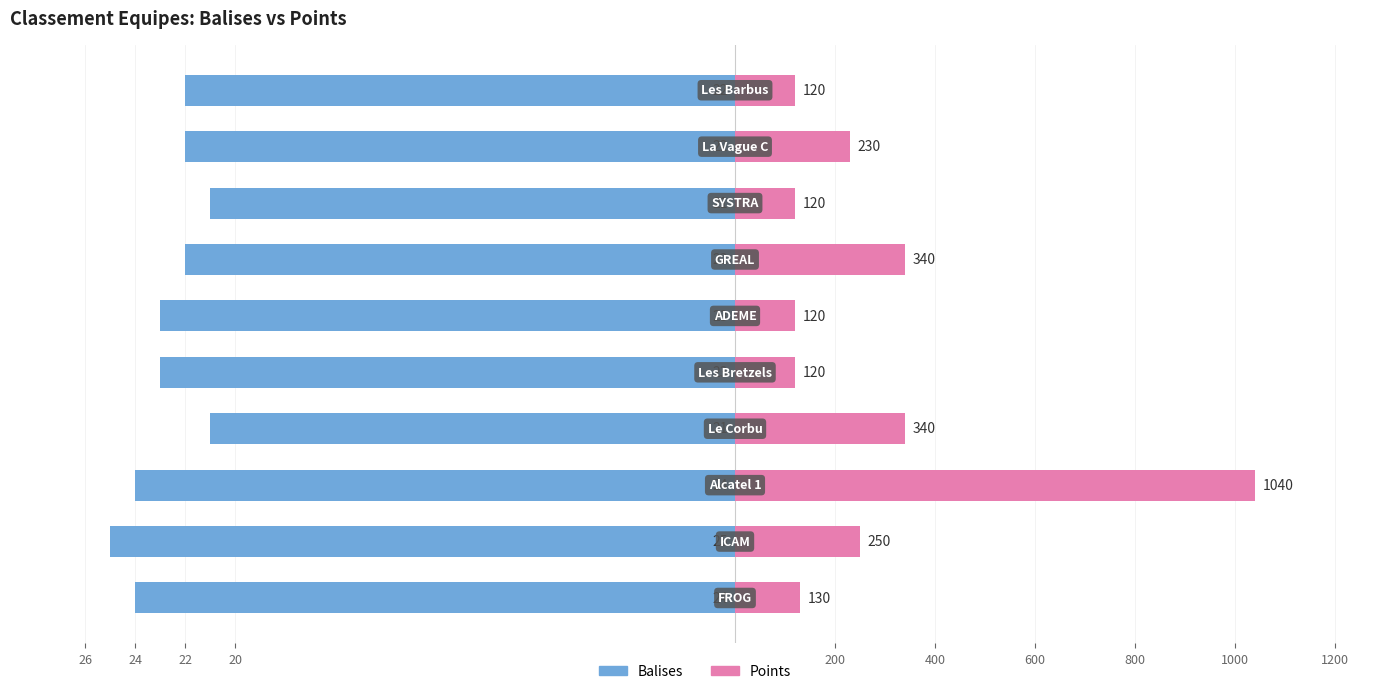

How many values in the Balises series exceed -22?

2